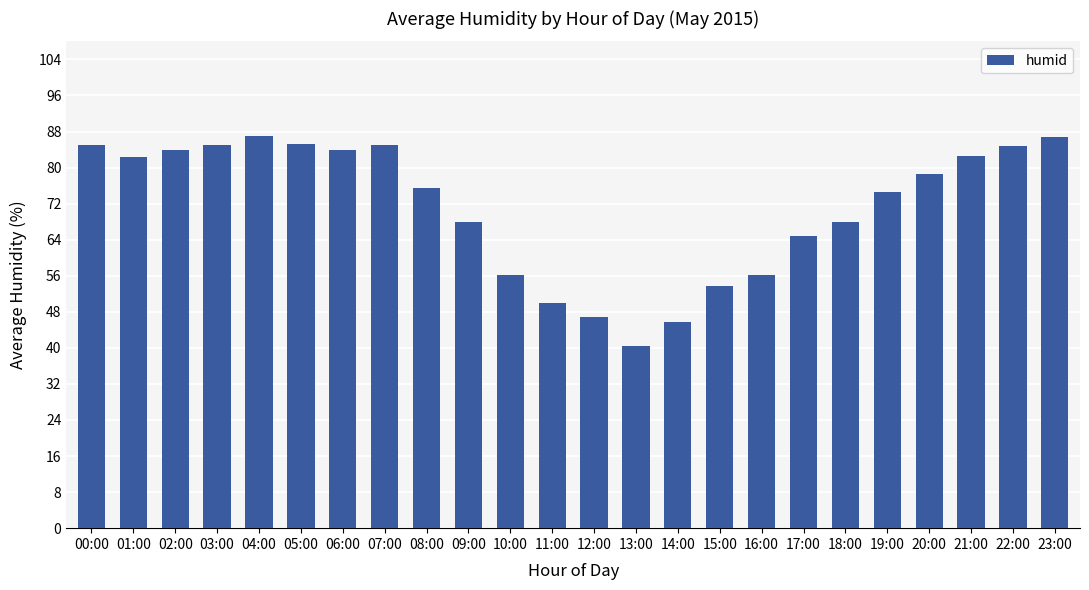

Which category has the lowest value across all series?

13:00